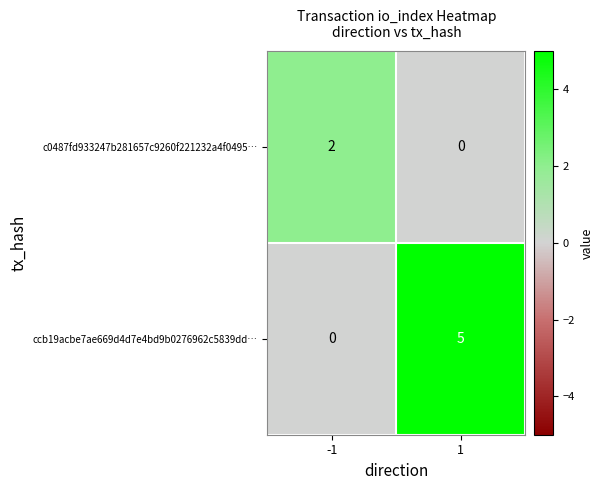

What is the spread (max minus min) of values at 1?

5